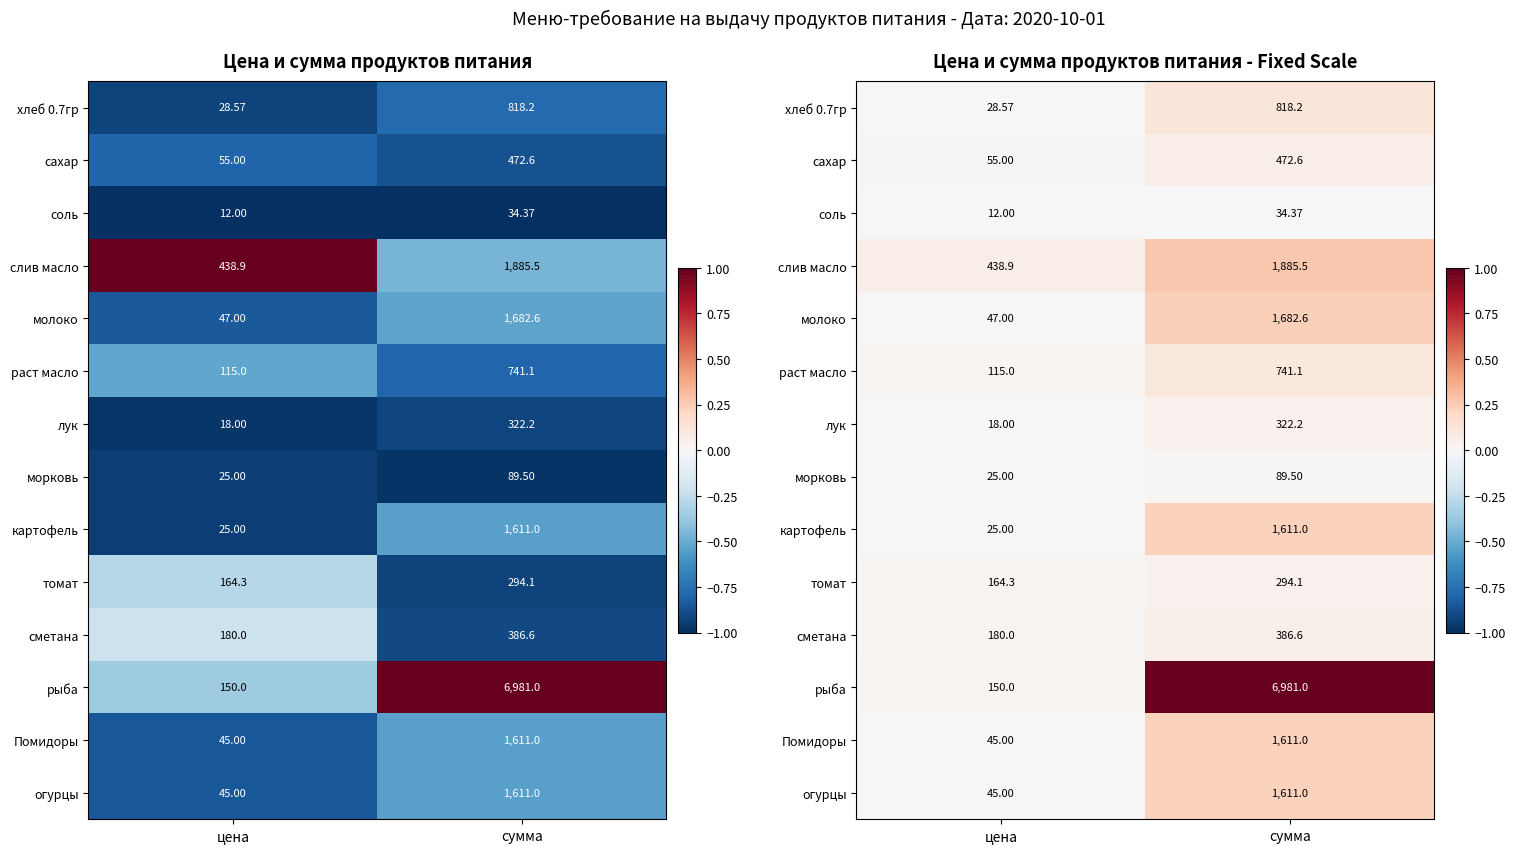

The слив масло series shows 0.1 at цена. True or false?

False